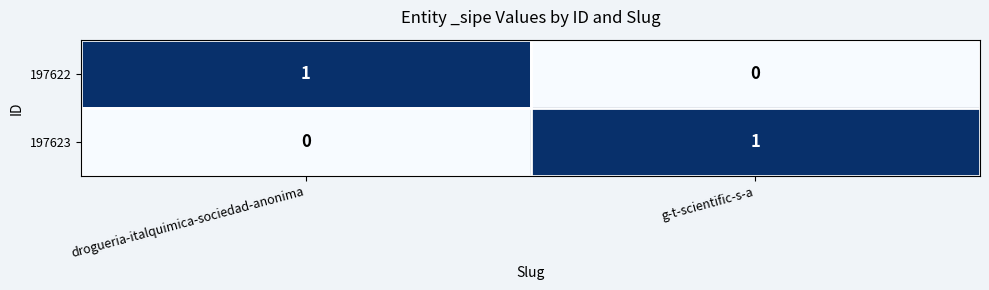

List the labels in order of 197622 value, largest first.

drogueria-italquimica-sociedad-anonima, g-t-scientific-s-a